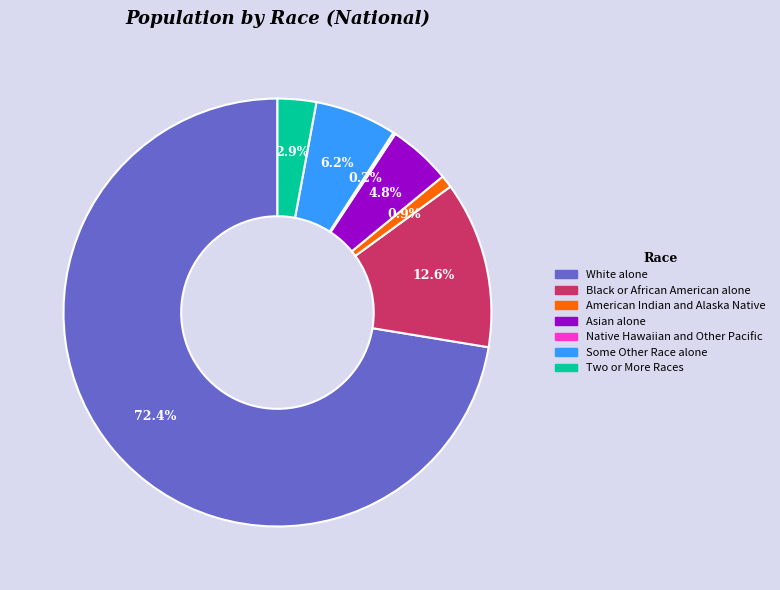

How much of the chart is everything except Asian alone?

95.2%